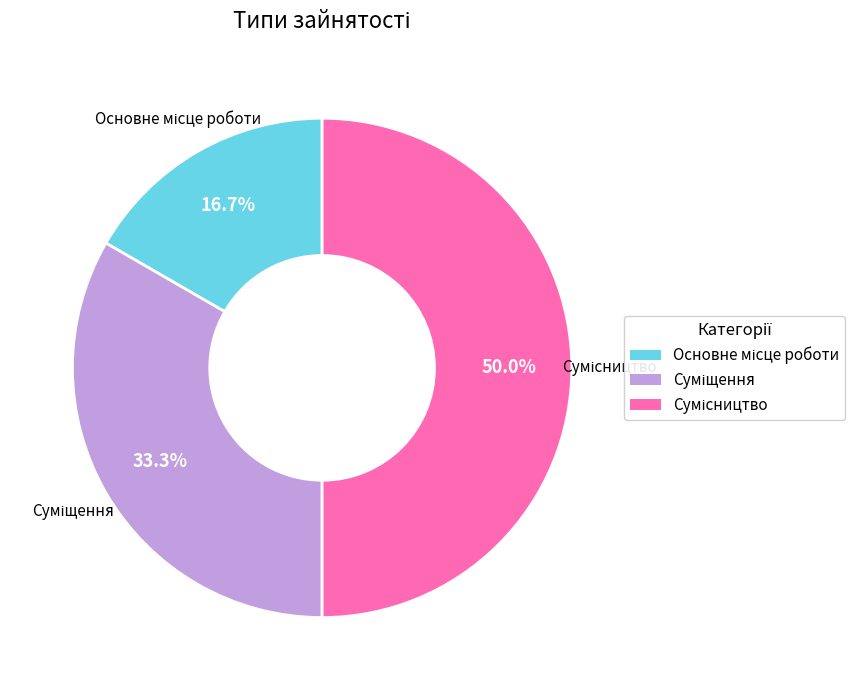

Rank the categories by value from highest to lowest.

Сумісництво, Суміщення, Основне місце роботи